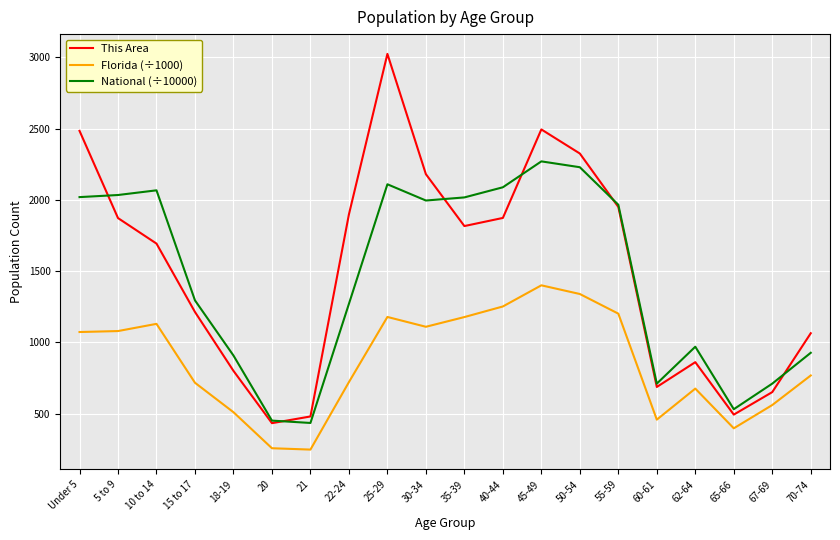

The value of National (÷10000) at 10 to 14 is 2067.7. True or false?

True